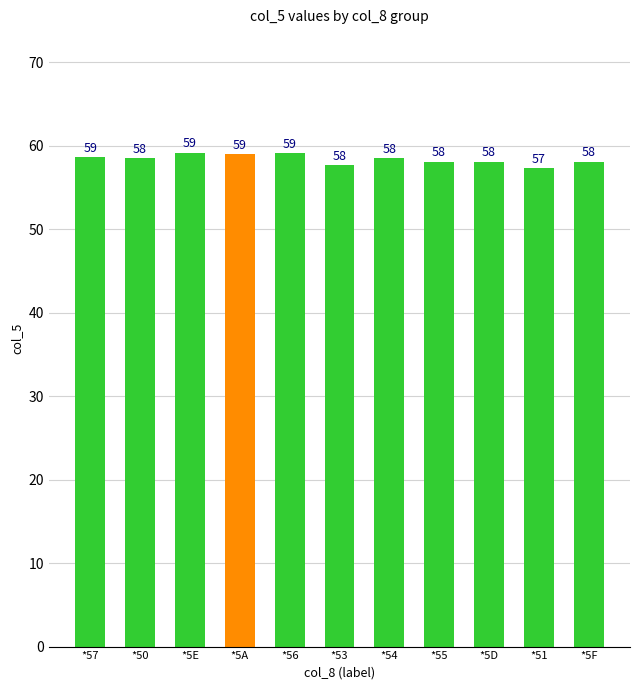

What is the value of the 7th bar from the left?

58.5